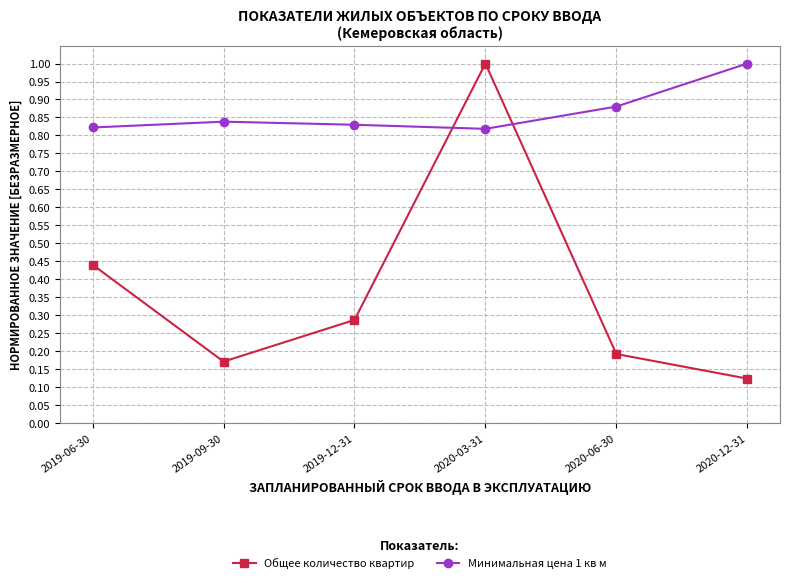

What is the label of the 5th point from the right?

2019-09-30